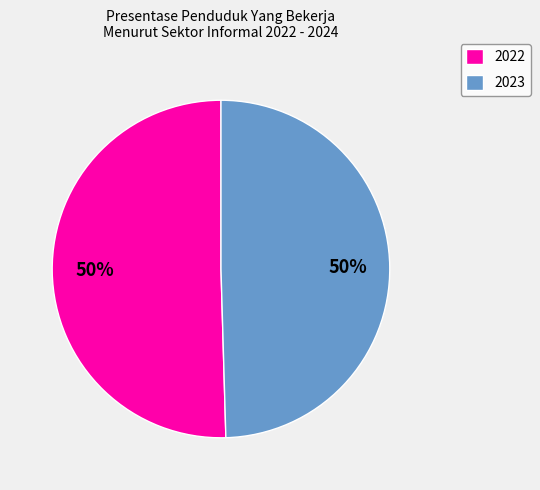

The 2023 slice represents 50% of the pie. True or false?

True